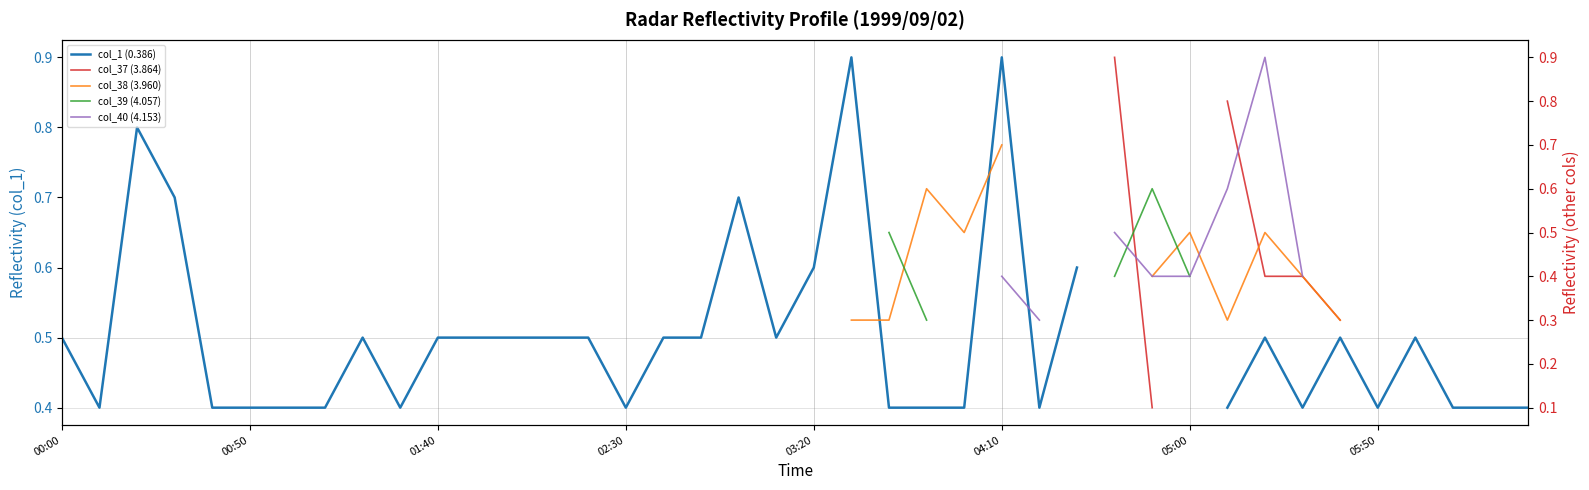

Is it true that col_38 (3.960) equals nan at 17?

False